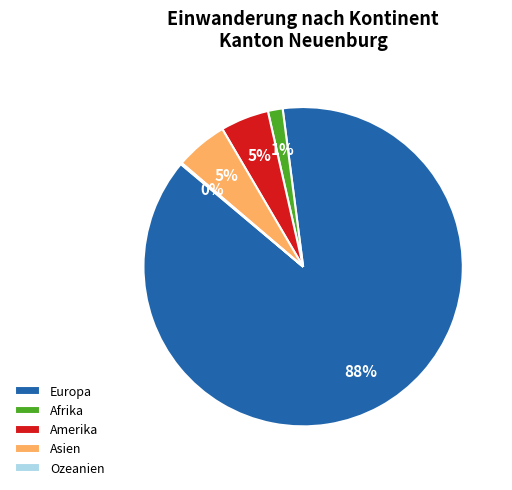

What is the largest slice in the pie chart?

Europa